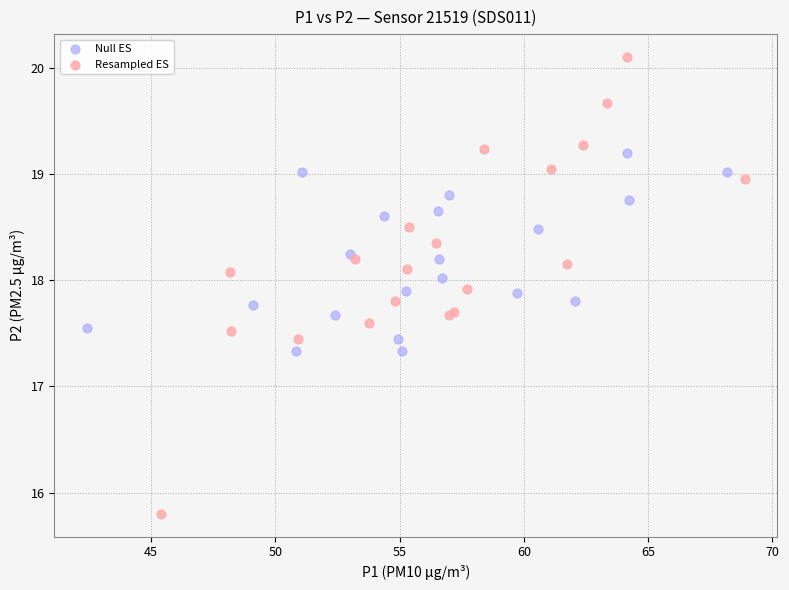

Which series has the largest Y range (max minus min)?

Resampled ES